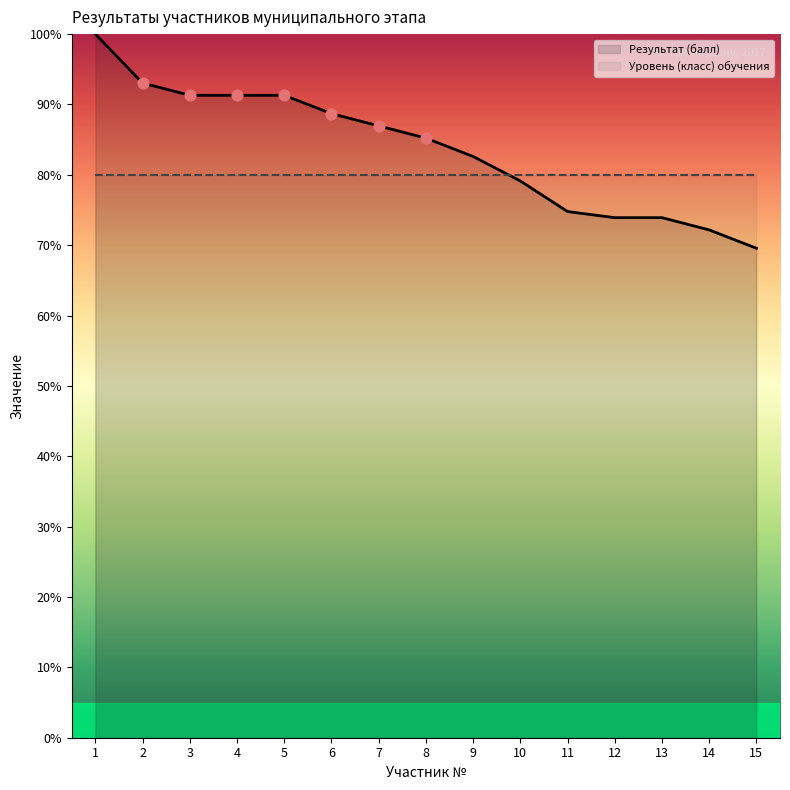

What is the change in value from 8 to 15?

-15.7